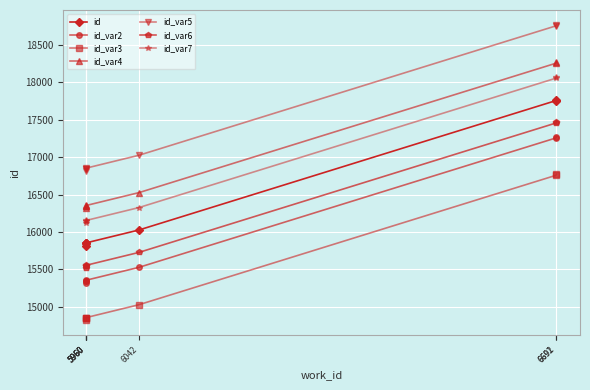

Is this an area chart (filled region under the line)?

No